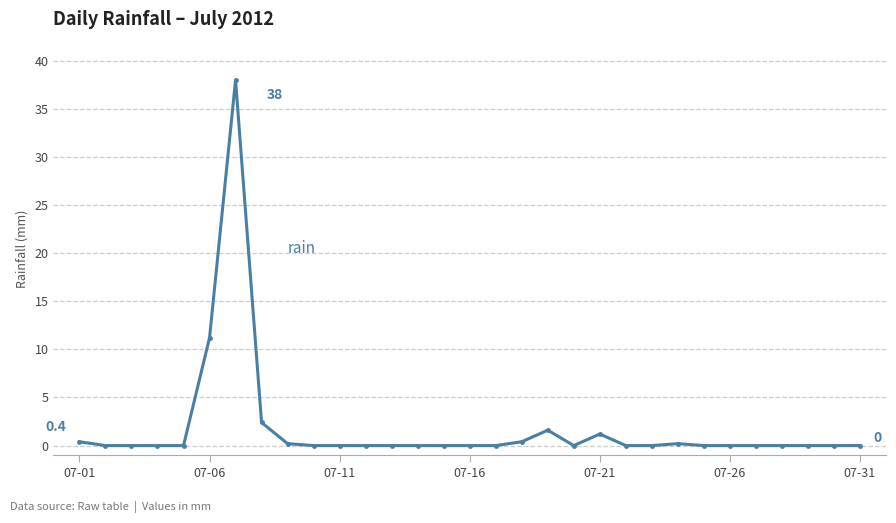

True or false: the data has more than 2 interior local peaks.

True